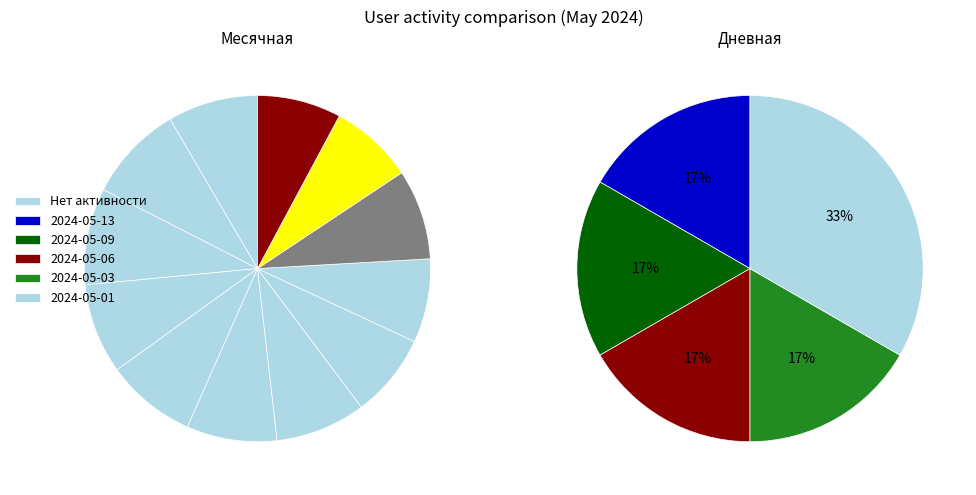

Is there a majority slice in this chart?

No